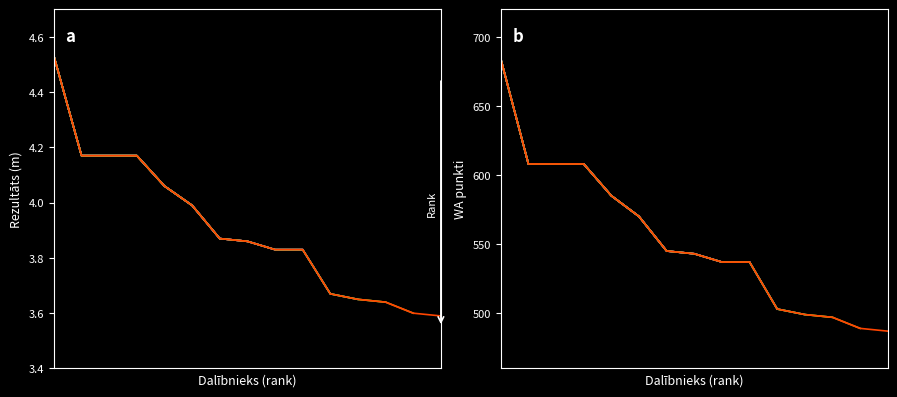

True or false: Rezultāts has a value of 4.2 at Monta Melne.

True